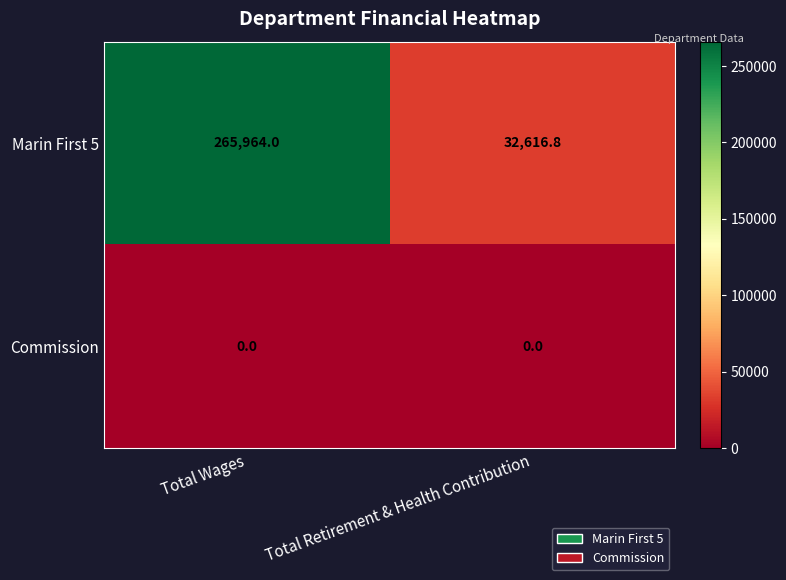

At which category does the chart reach its peak across all series?

Total Wages